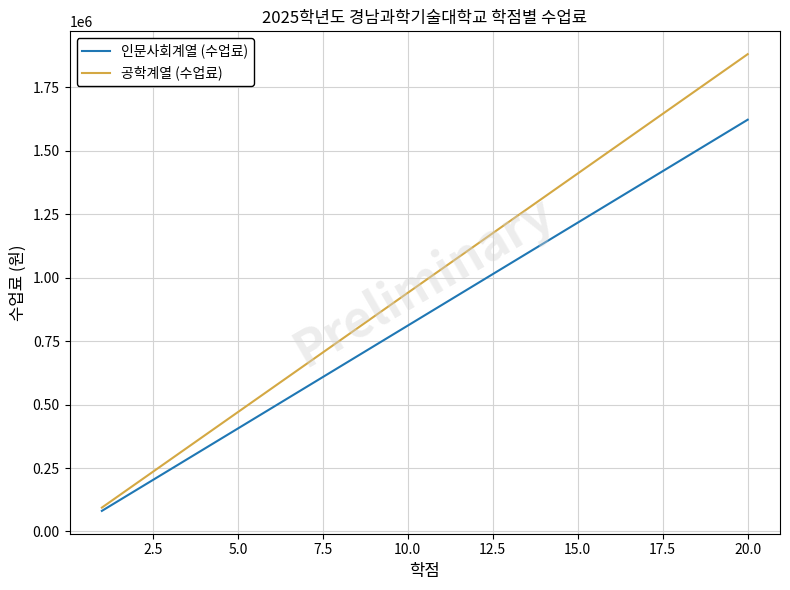

Which series has the widest spread of values?

공학계열 (수업료)